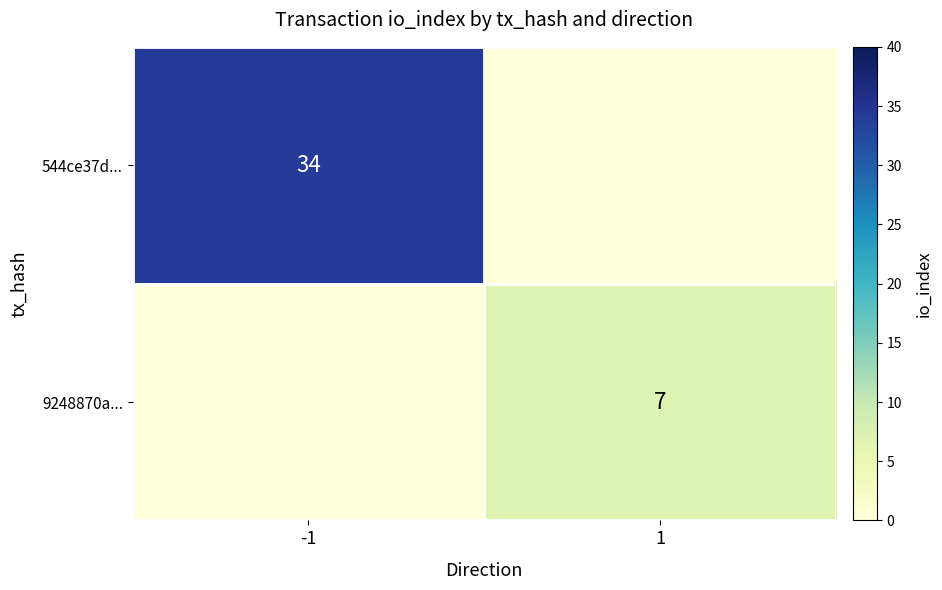

At how many categories does at least one series exceed 19?

1